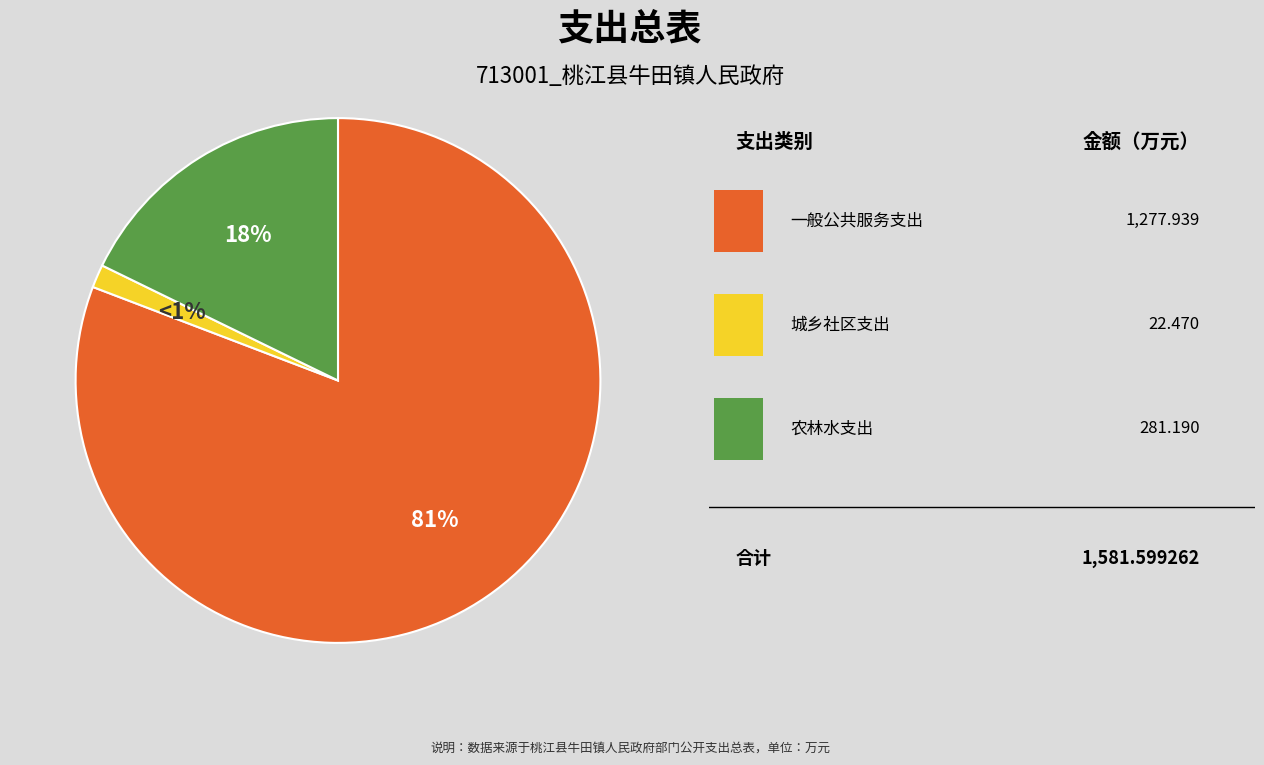

How many slices are in this pie chart?

3